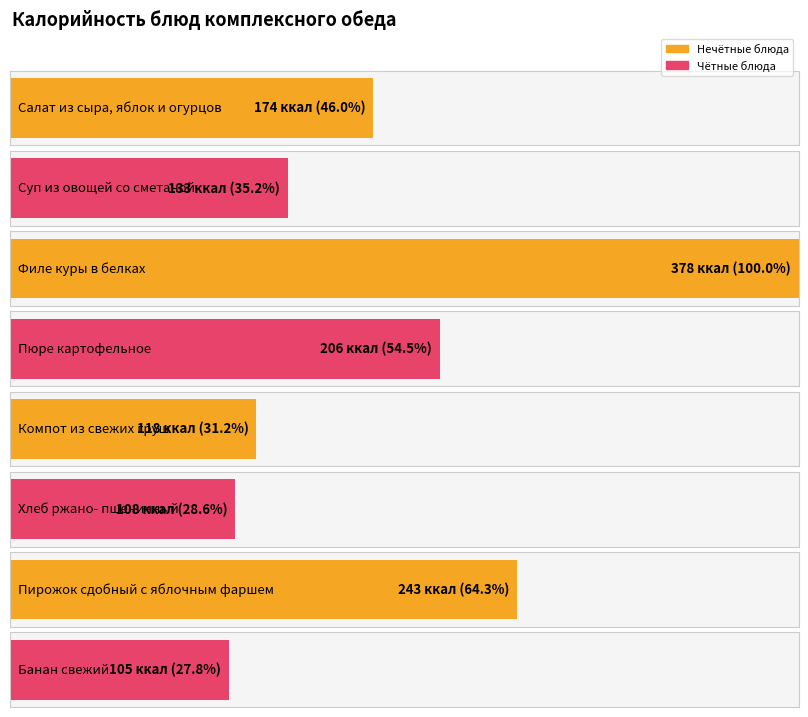

Rank the categories by value from lowest to highest.

Банан свежий, Хлеб ржано-
пшеничный, Компот из
свежих груш, Суп из овощей
со сметаной, Салат из сыра,
яблок и огурцов, Пюре
картофельное, Пирожок сдобный
с яблочным фаршем, Филе куры
в белках